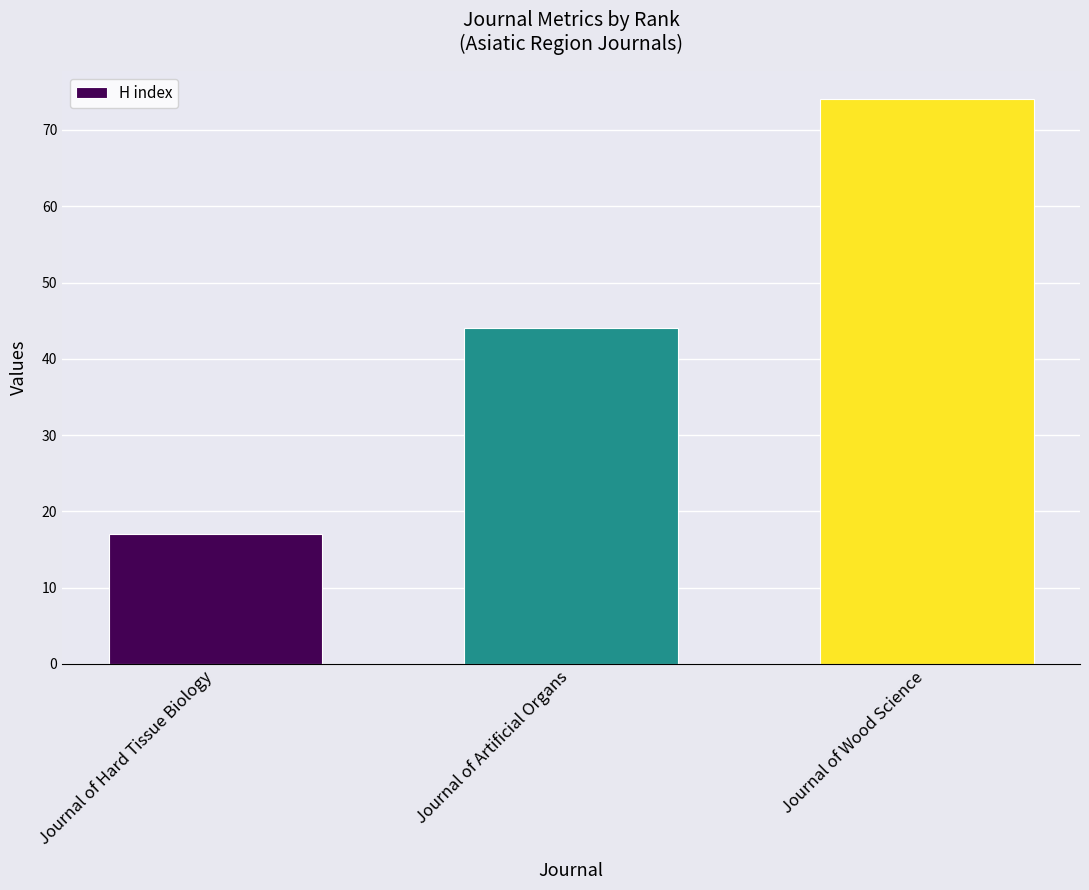

True or false: the data shows 74 at Journal of Wood Science.

True